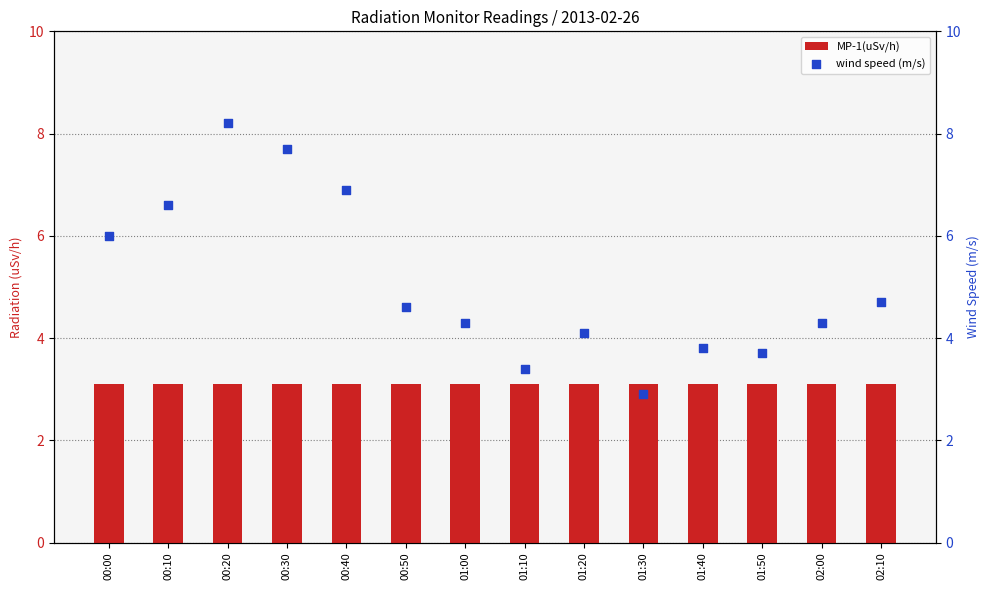

What are all the series names shown in the legend?

MP-1(uSv/h), wind speed (m/s)